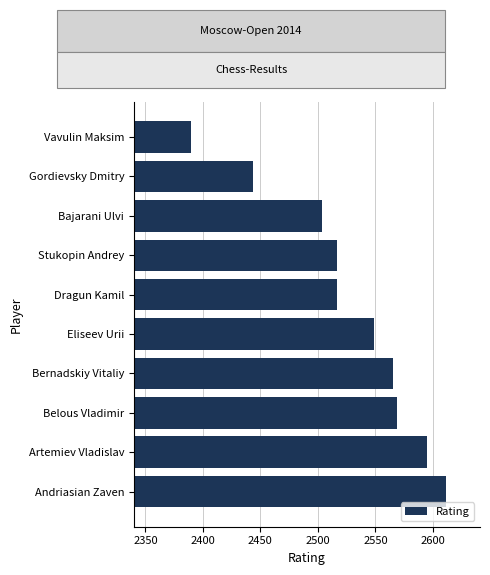

What is the change in value from Dragun Kamil to Gordievsky Dmitry?

-73